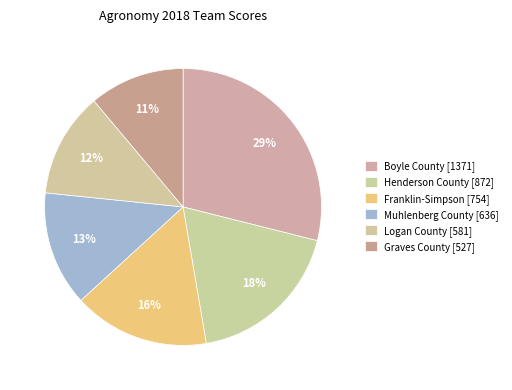

How many slices are in this pie chart?

6